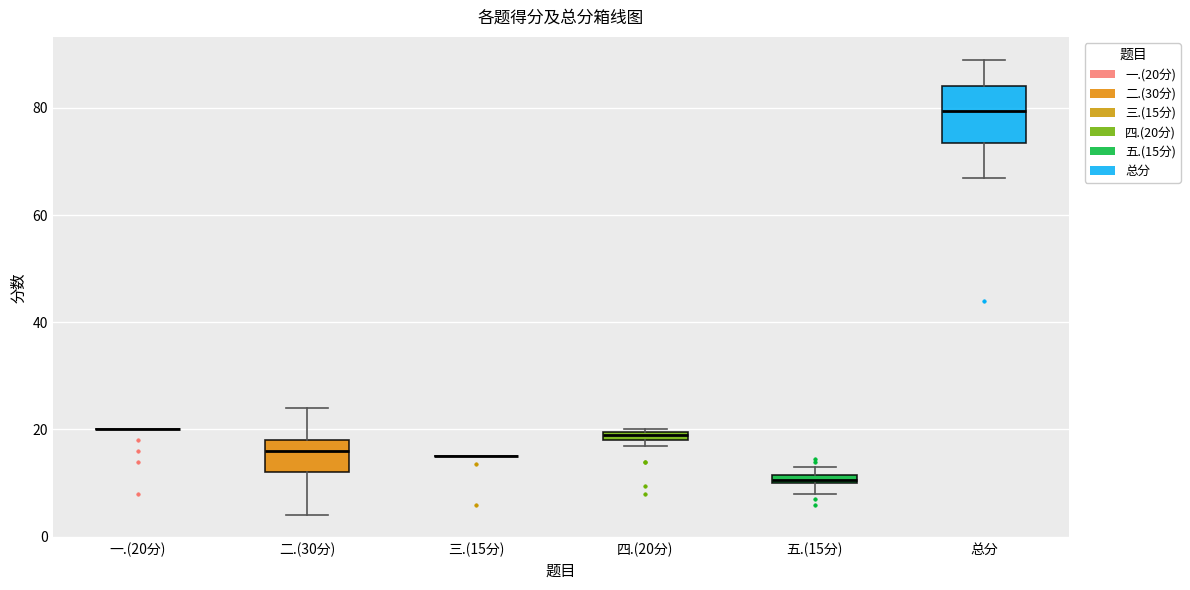

Which box is the tallest, from its lower edge to its upper edge?

总分